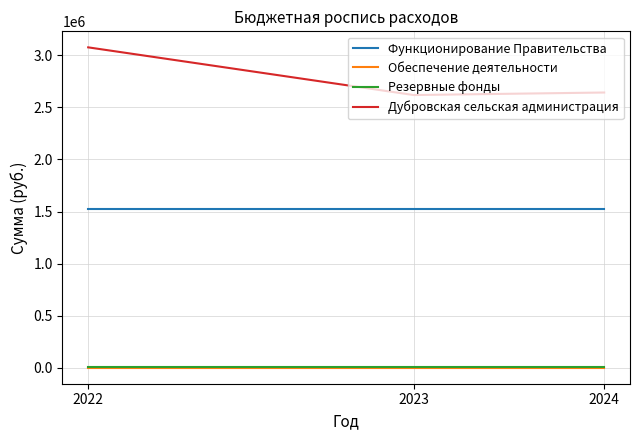

What are all the series names shown in the legend?

Функционирование Правительства, Обеспечение деятельности, Резервные фонды, Дубровская сельская администрация